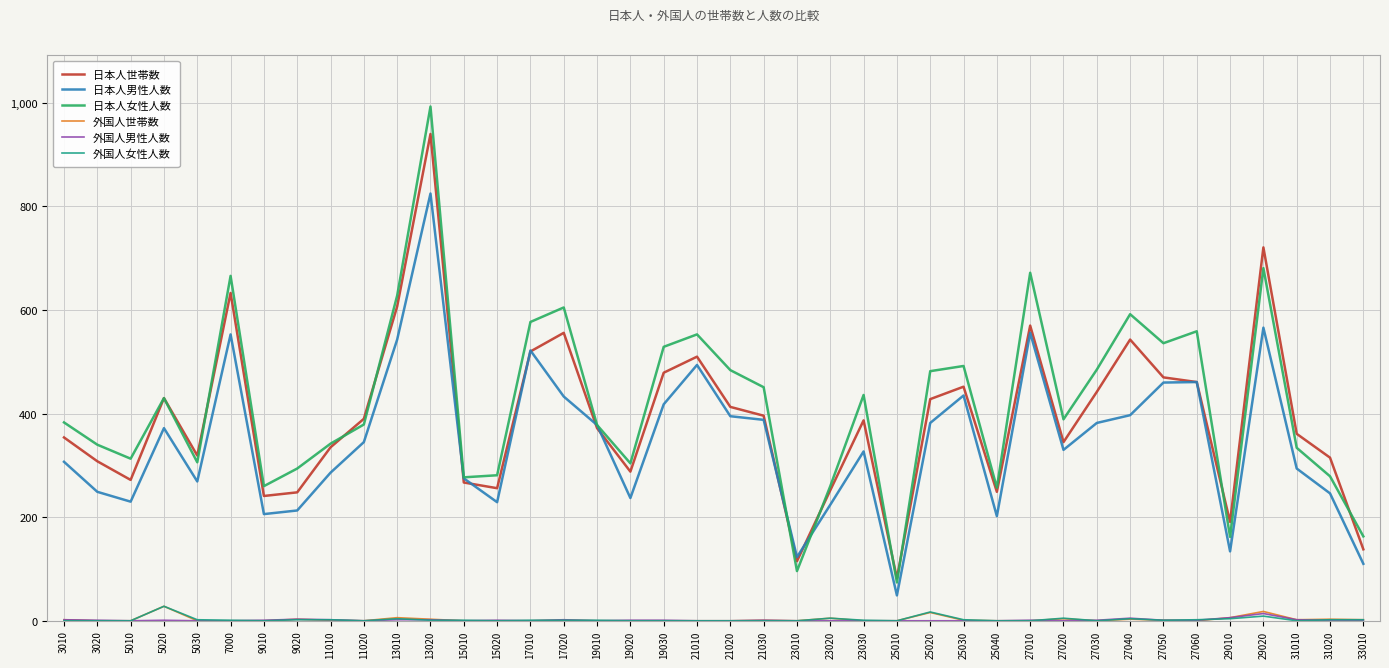

At which category does 日本人男性人数 reach its first local valley?

5010